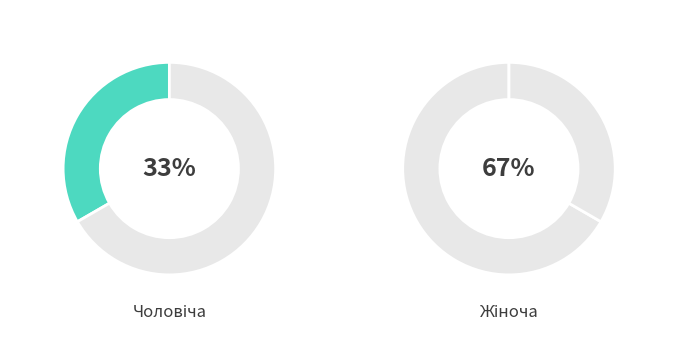

True or false: Чоловіча accounts for 20% of the total.

False